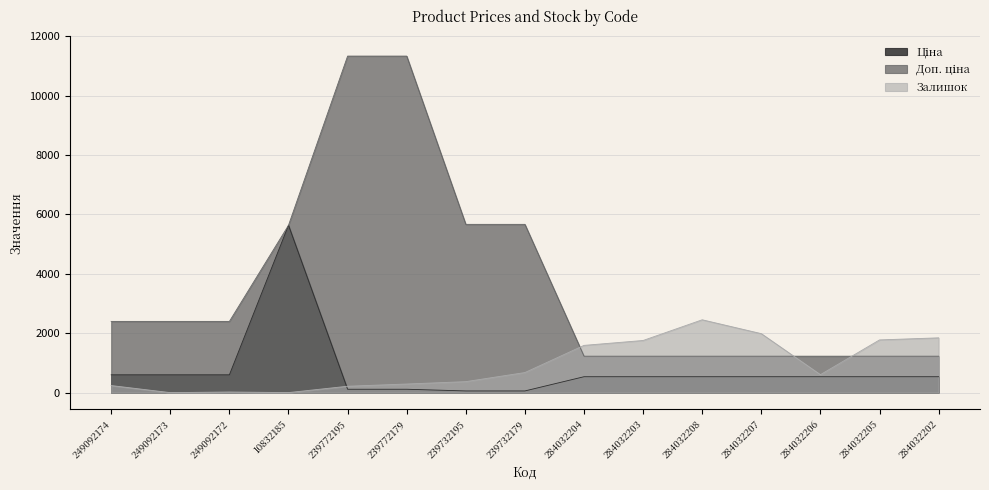

Where does the Залишок series first go above 605?

239732179